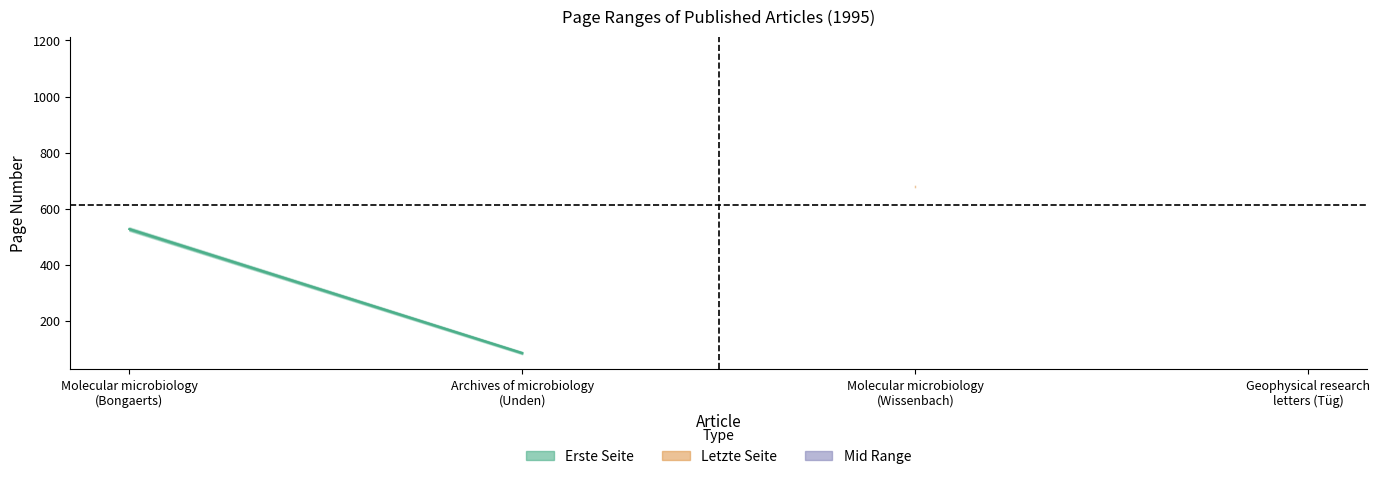

Reading left to right, transcribe all the data shown in this chart.

Molecular microbiology
(Bongaerts)=527.5	Archives of microbiology
(Unden)=85.5